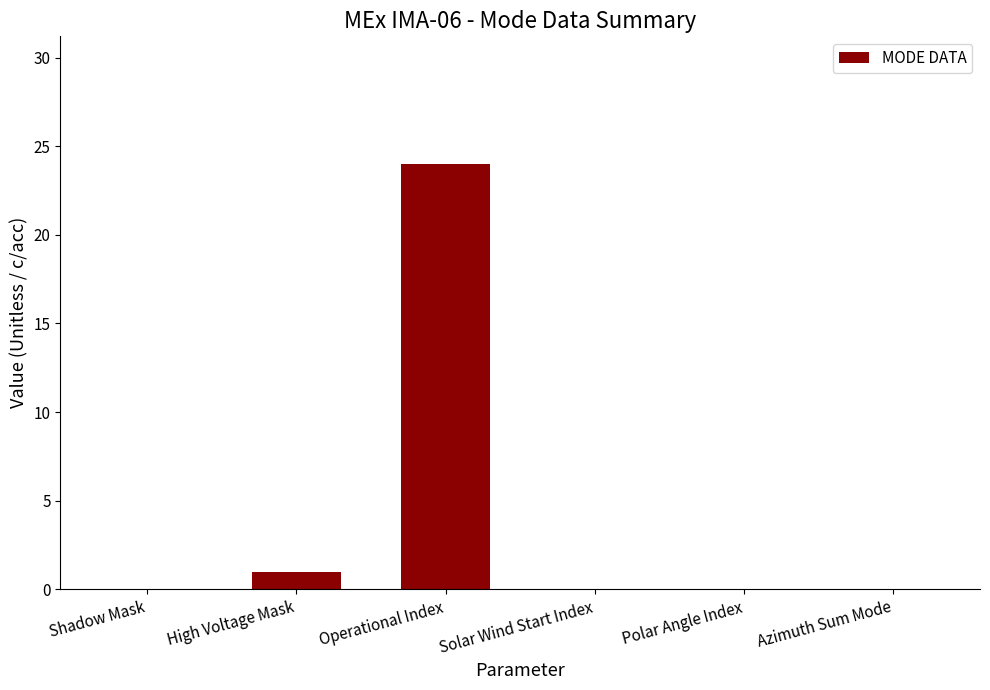

The value at Solar Wind Start Index is 0. True or false?

True